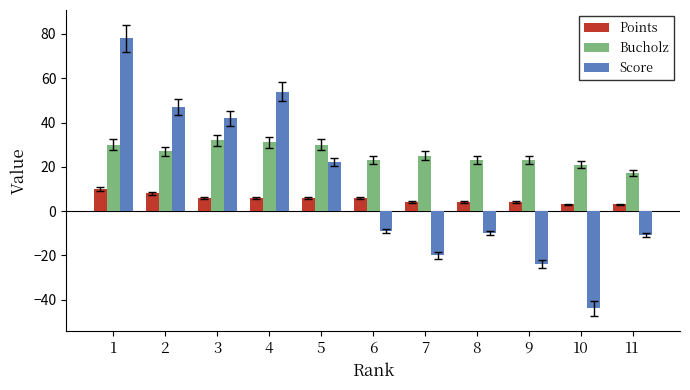

Which series has the largest total across all categories?

Bucholz